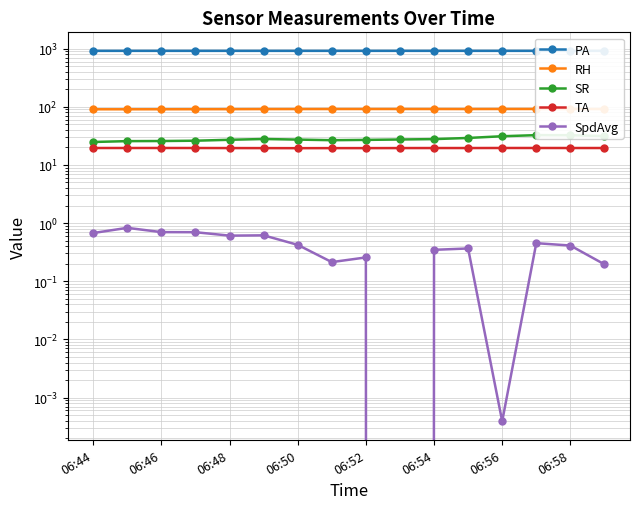

What is the average value of the PA series?

916.4